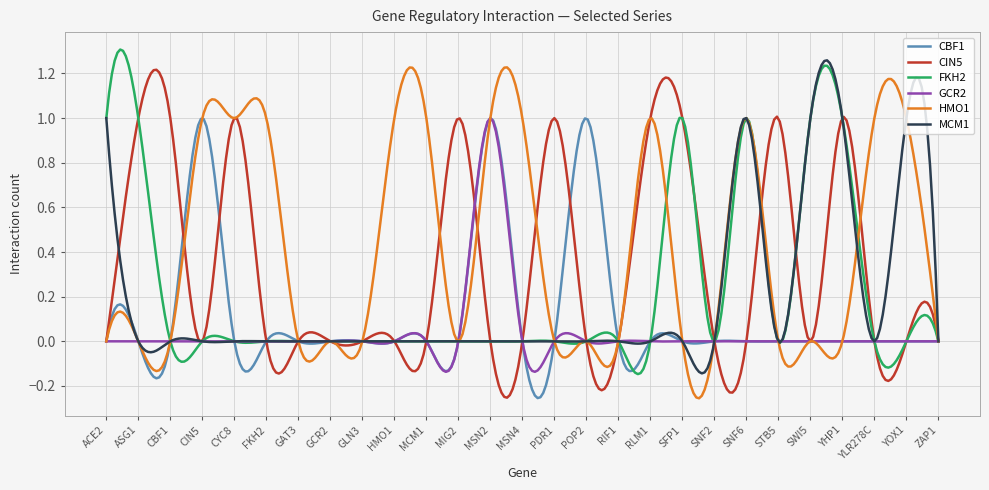

Which series has the largest total across all categories?

HMO1